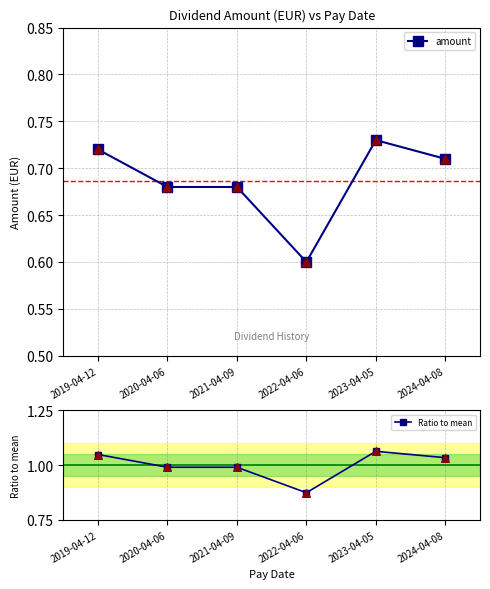

What are all the series names shown in the legend?

amount, Ratio to mean